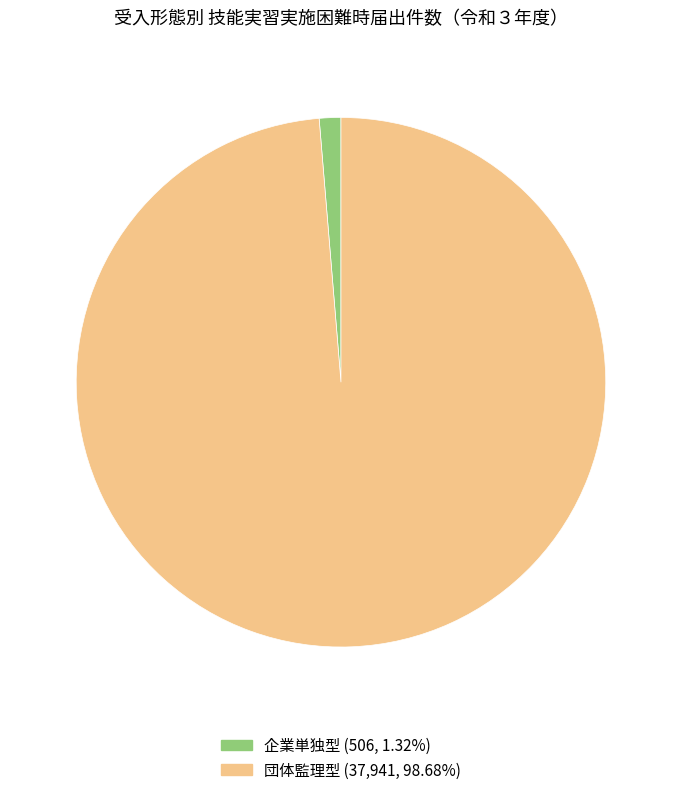

How many segments does this pie chart have?

2